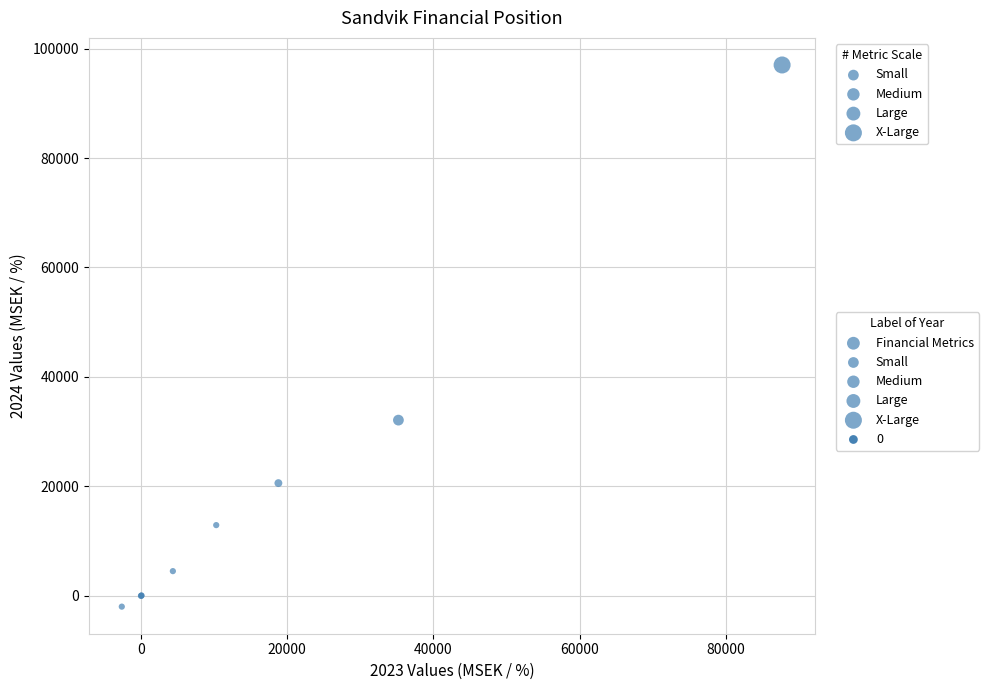

What Y value in the scatter plot is closest to 47520?

32116.0